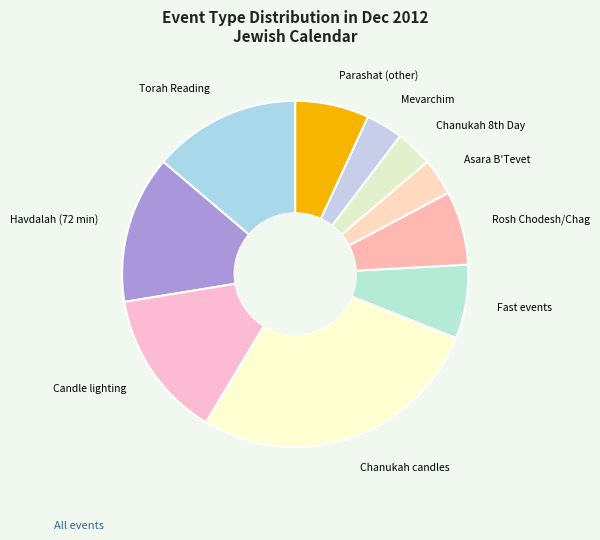

Does any single category account for the majority?

No